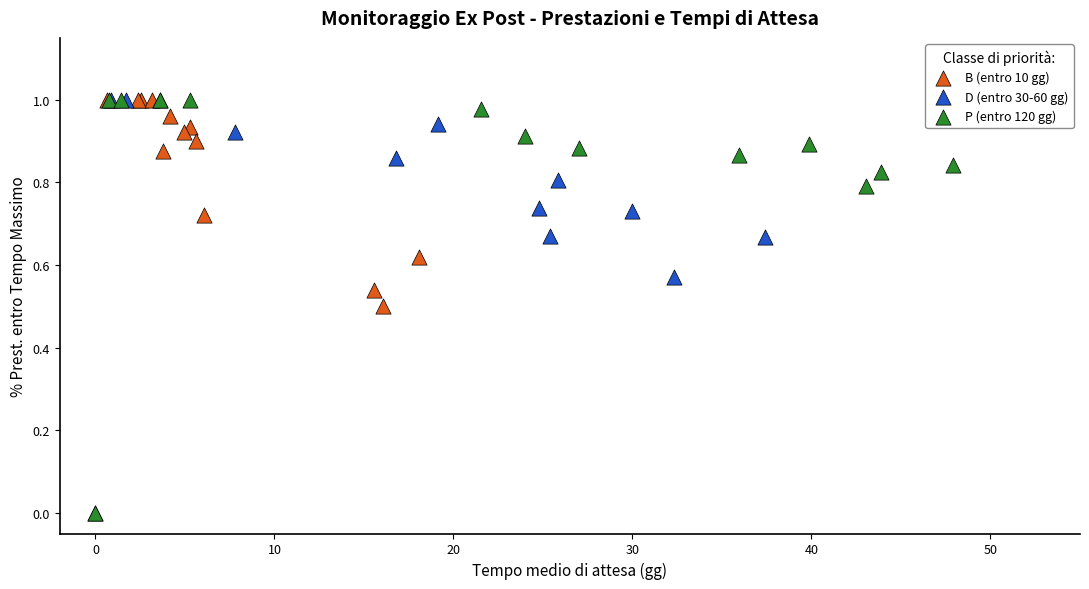

What are all the series names shown in the legend?

B (entro 10 gg), D (entro 30-60 gg), P (entro 120 gg)